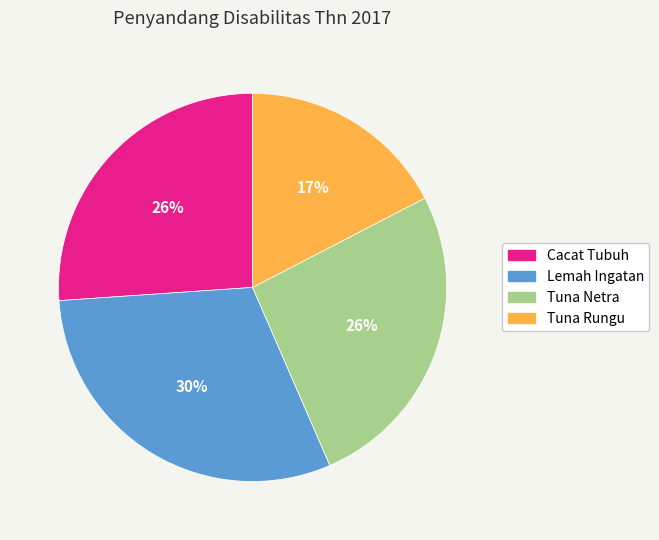

What is the largest slice in the pie chart?

Lemah Ingatan